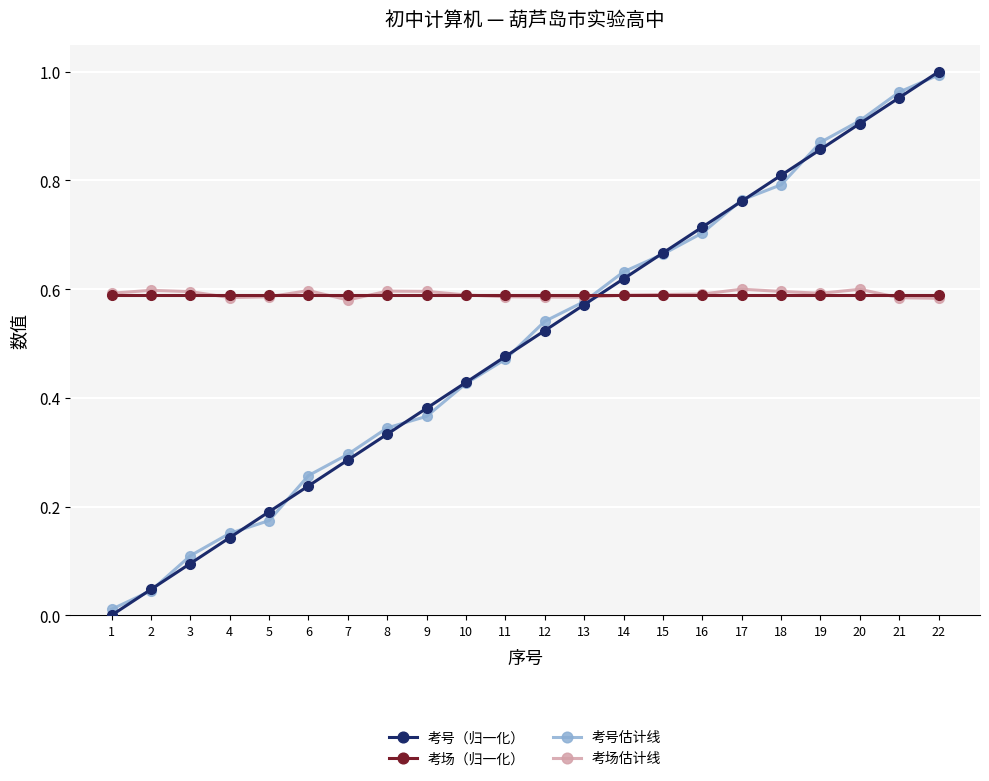

Is it true that 考号（归一化） equals 0.2 at 3?

False